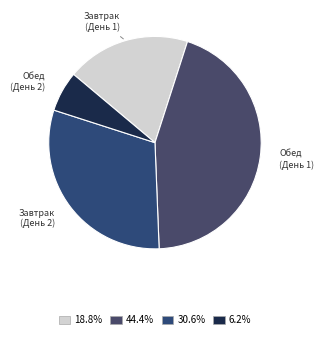

Is the sum of Обед (День 1) and Завтрак (День 1) greater than half?

Yes